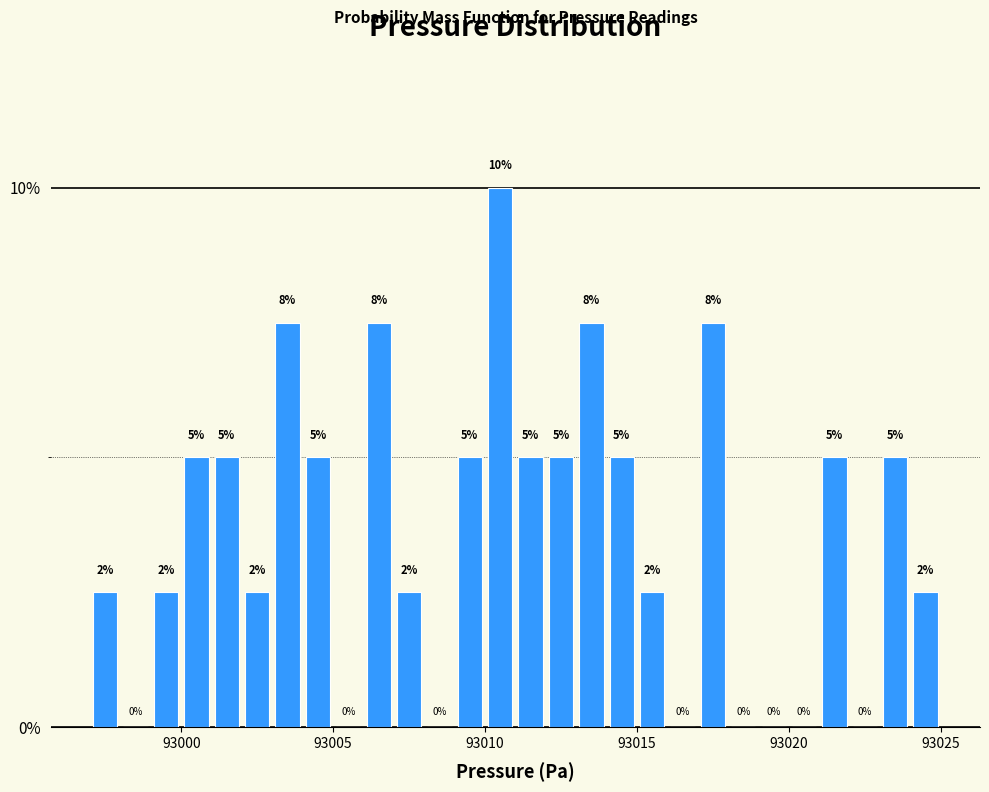

Read against the x-axis, roughly where is the centre of the tallest bar?

93010.5